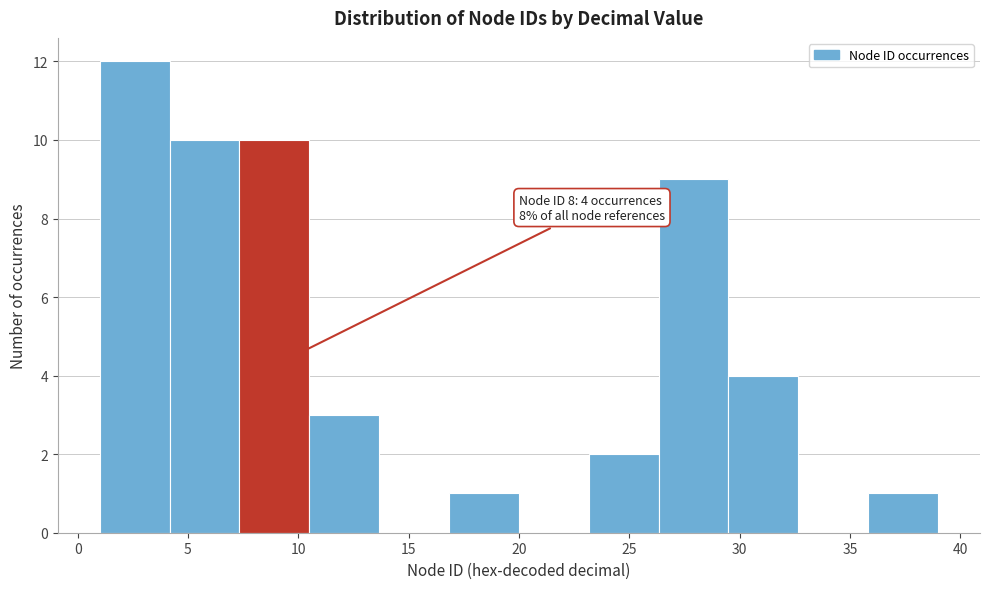

Over which range of the x-axis is the bar tallest?

1.0 to 4.0